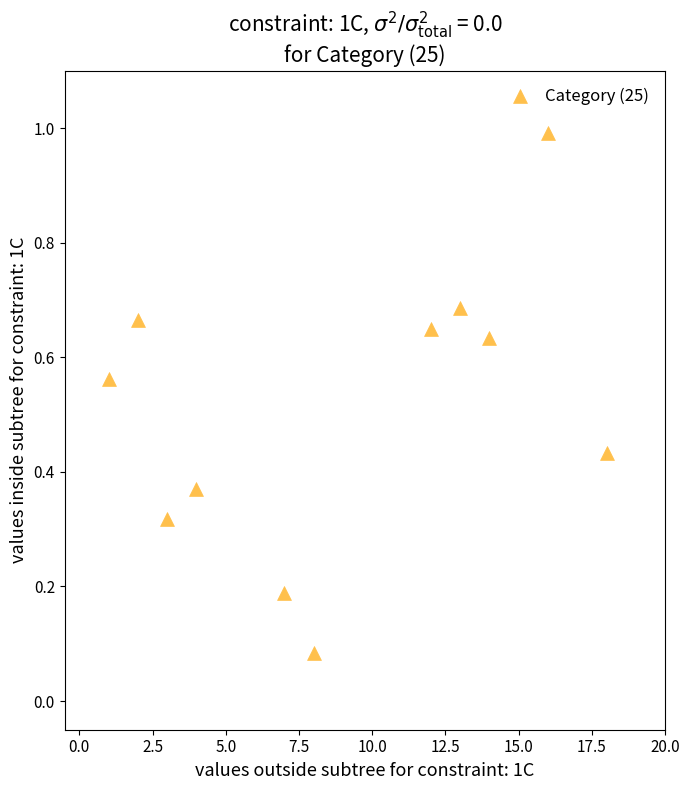

What is the range of Y values (max minus min)?

0.9